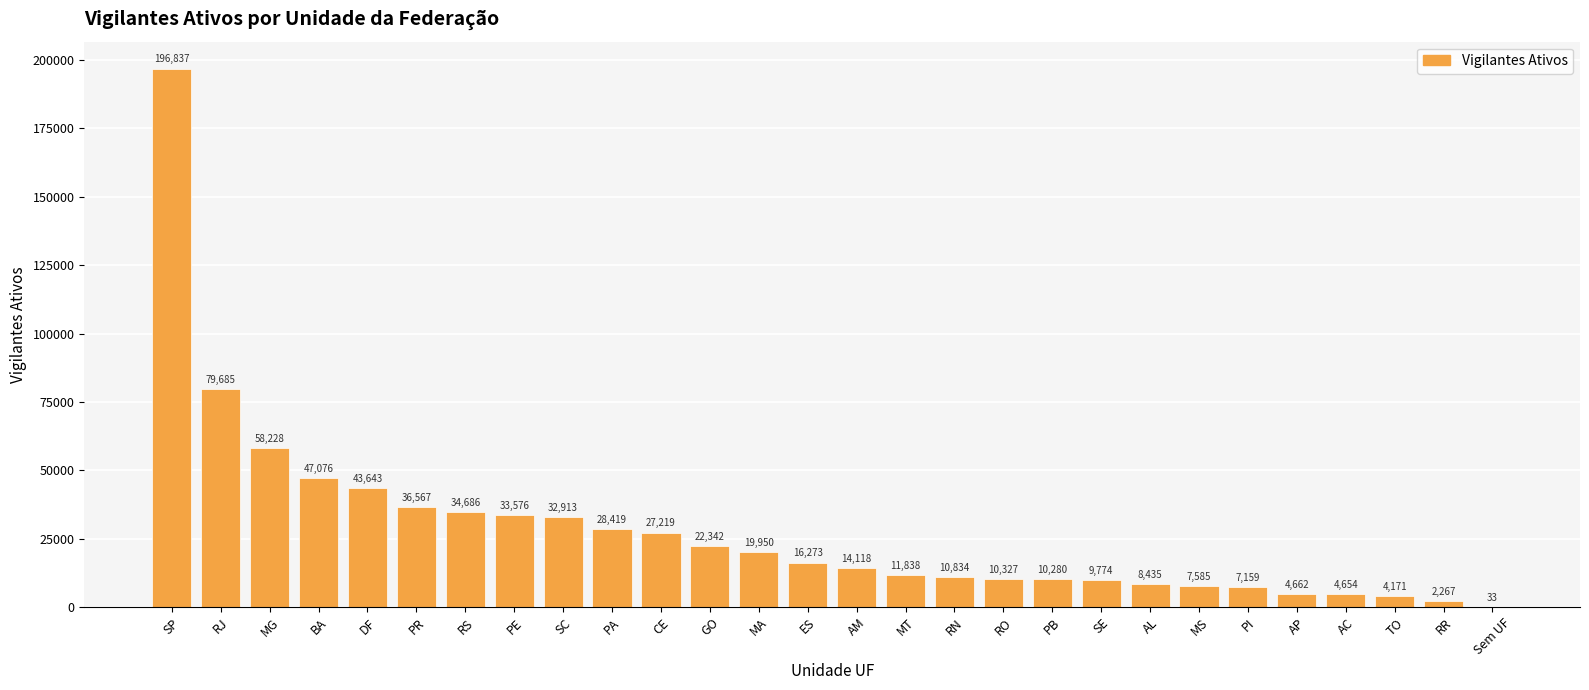

What is the maximum value shown in the chart?

196837